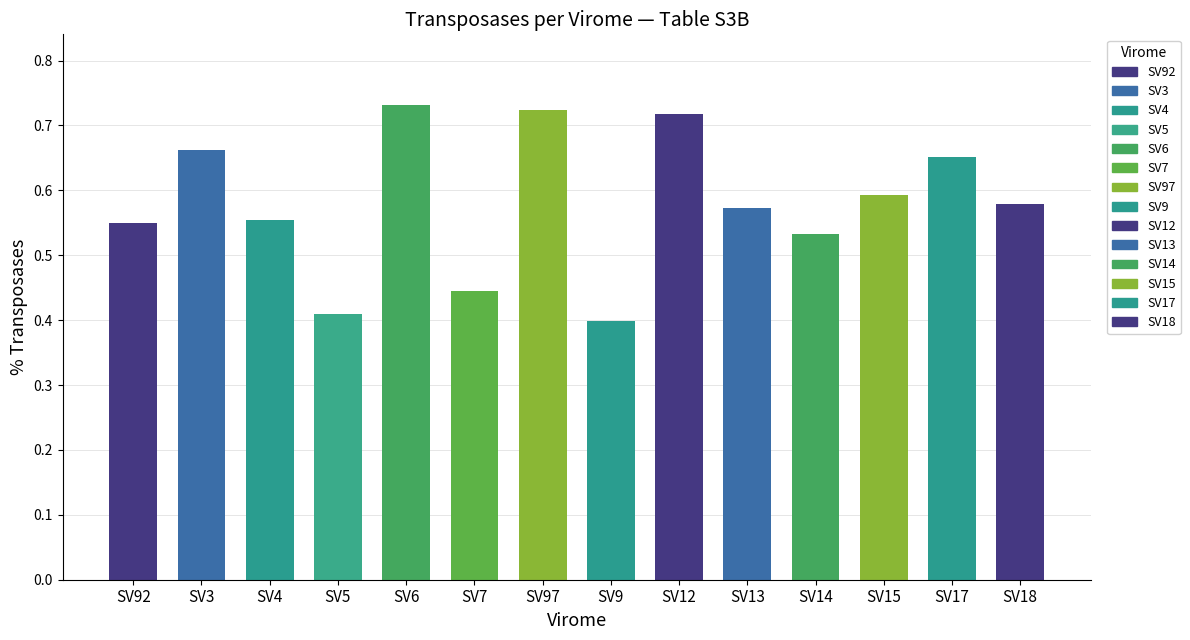

Rank the categories by value from lowest to highest.

SV9, SV5, SV7, SV14, SV92, SV4, SV13, SV18, SV15, SV17, SV3, SV12, SV97, SV6